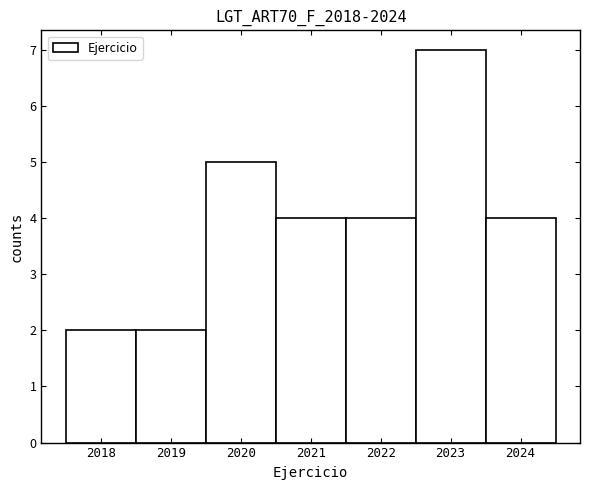

How tall is the bar that spans 2021.5 to 2022.5 on the x-axis? The values are not printed on the chart, so give them approximately, as read against the axis.

4